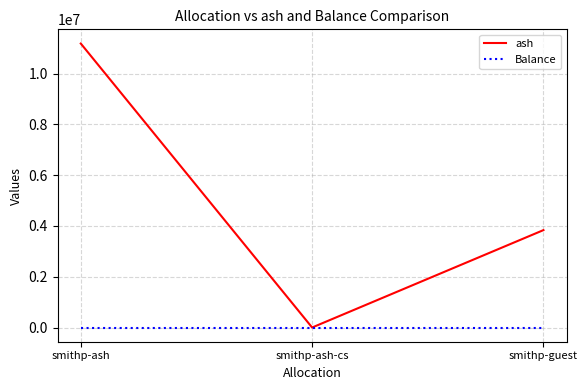

What is the difference between the highest and lowest values at smithp-ash?

11187134.4